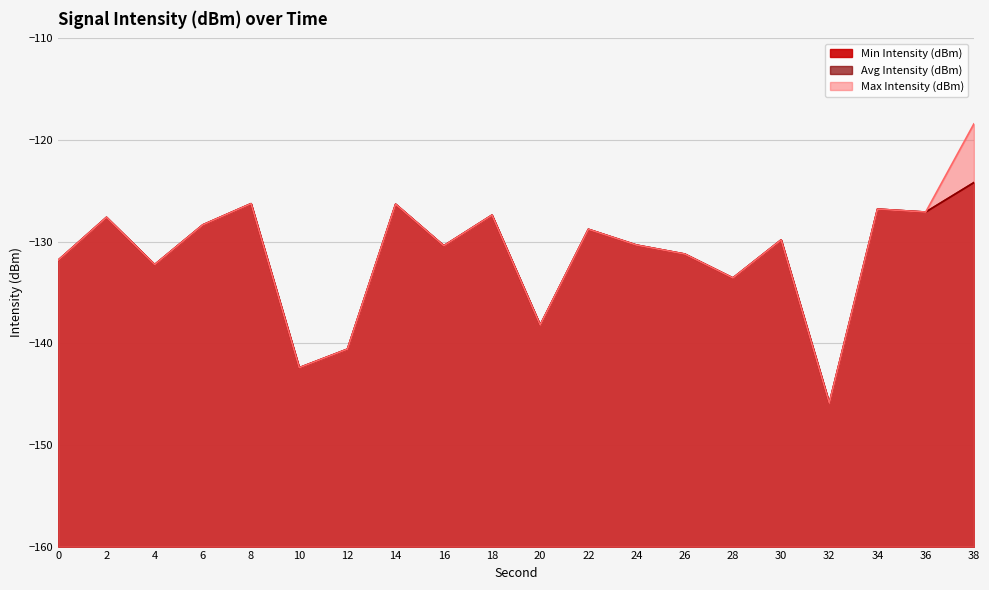

True or false: Min Intensity (dBm) and Max Intensity (dBm) cross at least once.

False